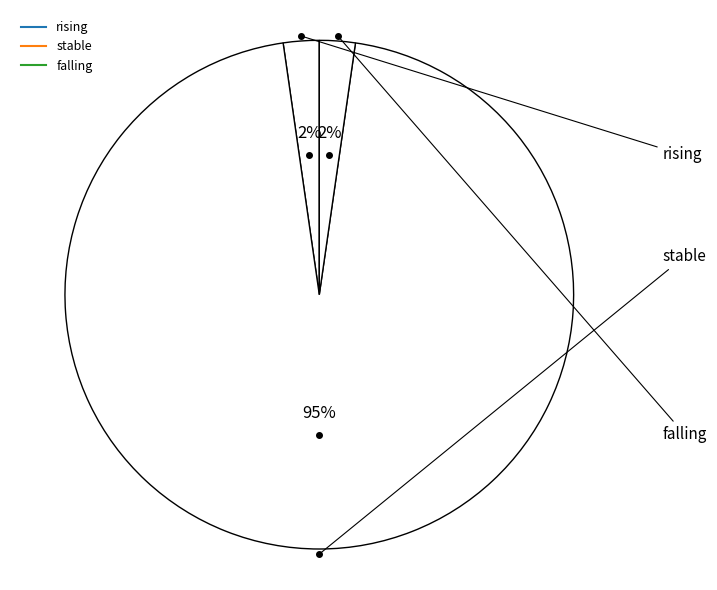

How many slices are in this pie chart?

3